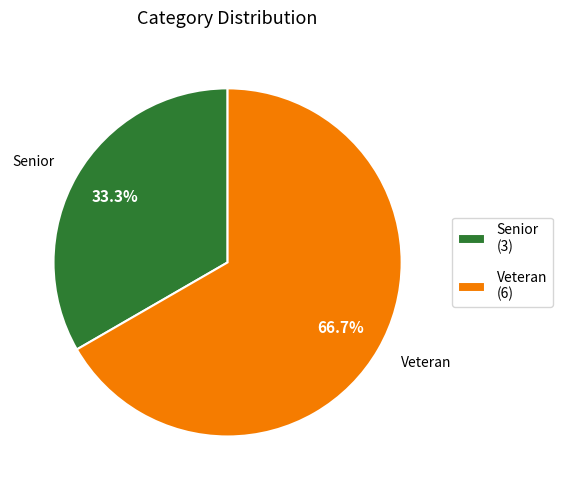

Do Veteran (6) and Senior (3) together represent more than half of the pie?

Yes